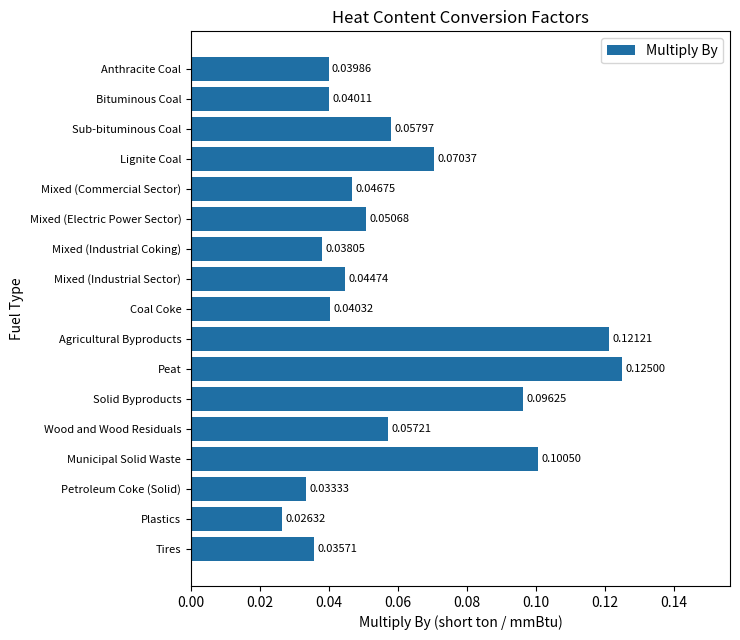

List the labels in order of value, largest first.

Peat, Agricultural Byproducts, Municipal Solid Waste, Solid Byproducts, Lignite Coal, Sub-bituminous Coal, Wood and Wood Residuals, Mixed (Electric Power Sector), Mixed (Commercial Sector), Mixed (Industrial Sector), Coal Coke, Bituminous Coal, Anthracite Coal, Mixed (Industrial Coking), Tires, Petroleum Coke (Solid), Plastics